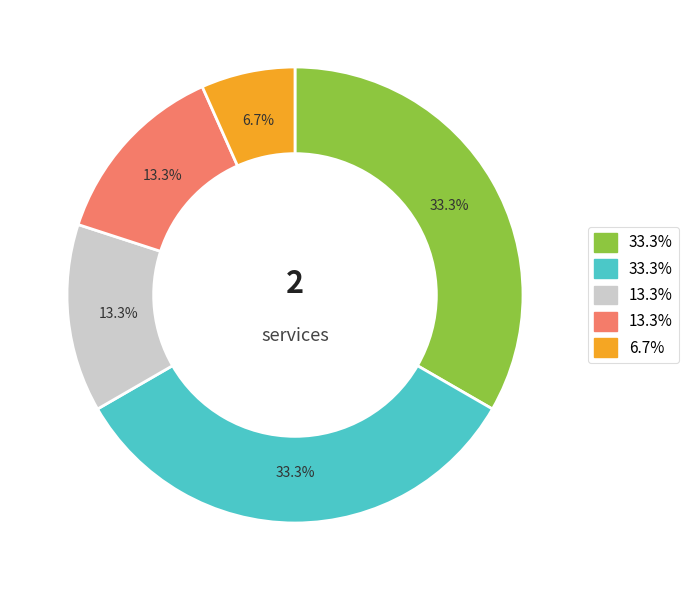

Is there any slice that represents more than half of the pie?

No